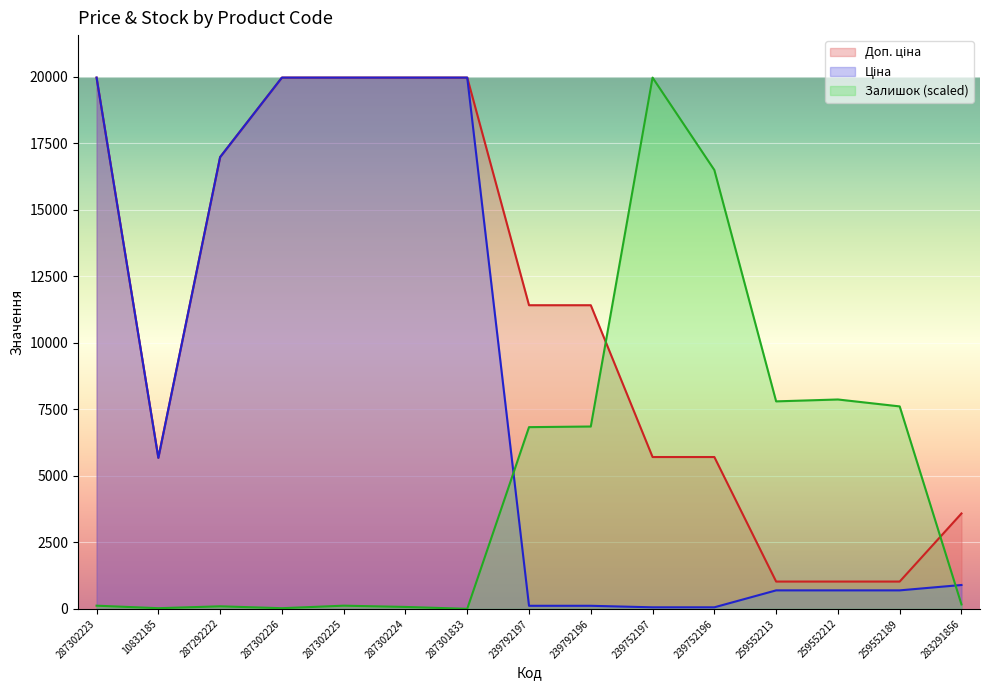

Does the chart display data point markers on the line(s)?

No